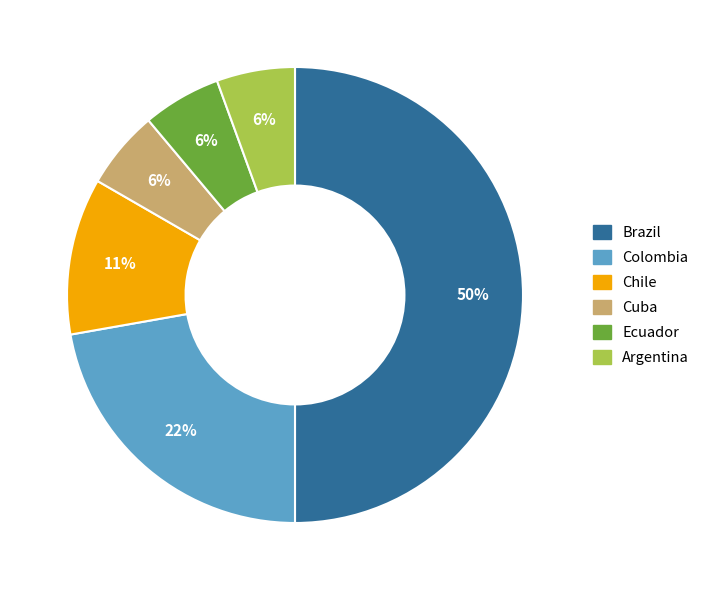

Count the number of slices in the pie.

6